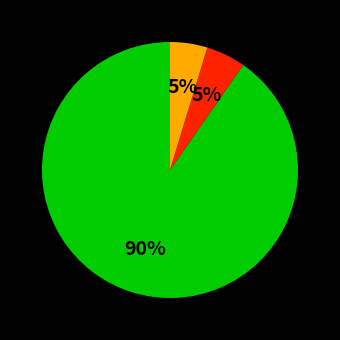

Does any single category account for the majority?

Yes